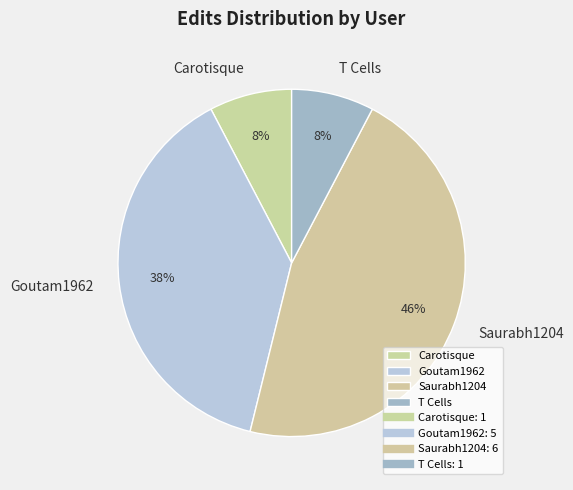

Which category has the biggest portion of the pie?

Saurabh1204